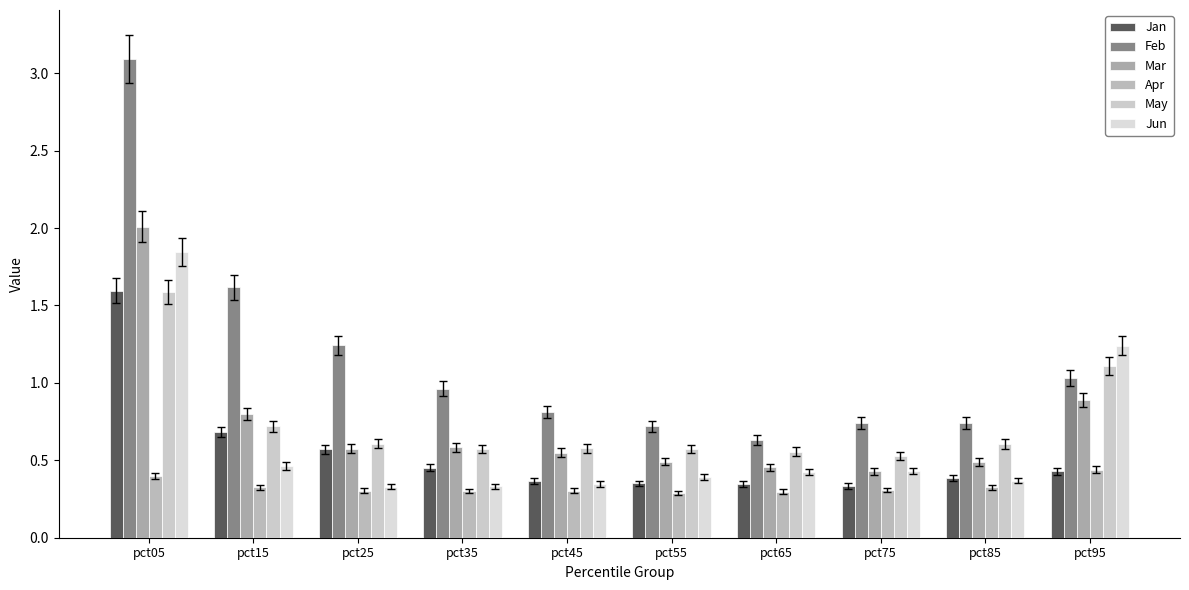

How many distinct data groups are displayed?

6